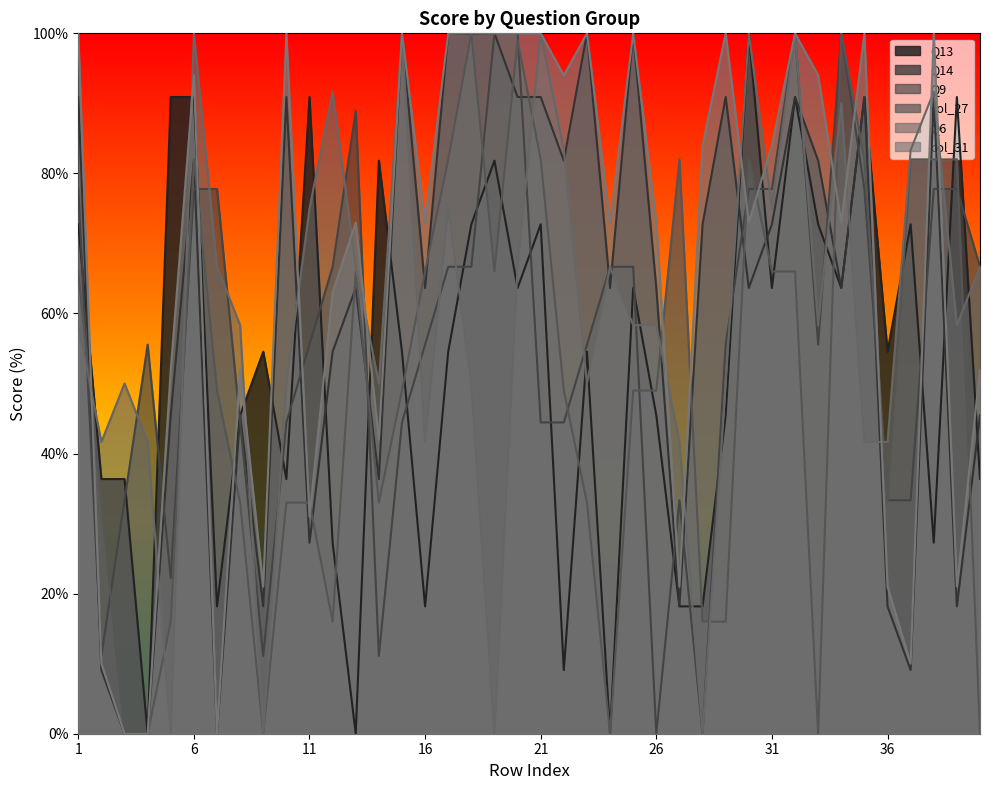

List the labels in order of Q6 value, largest first.

6, 15, 21, 30, 32, 12, 38, 34, 22, 37, 11, 17, 31, 7, 13, 20, 24, 40, 1, 8, 25, 26, 33, 39, 3, 10, 14, 18, 23, 29, 2, 4, 16, 27, 35, 36, 5, 9, 19, 28